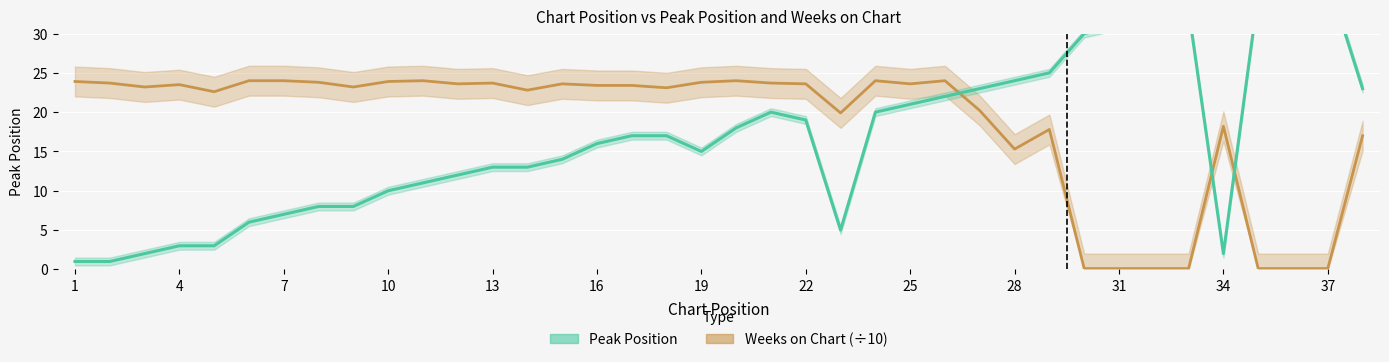

At which label does Peak Position first exceed 17?

20